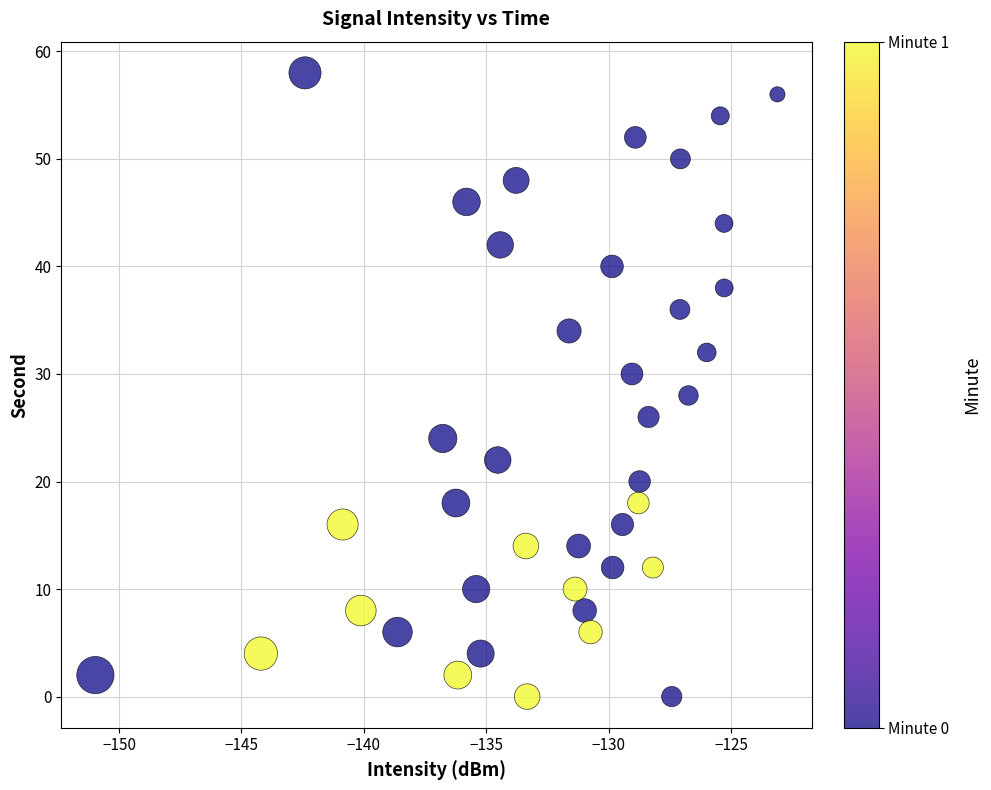

What is the range of Y values (max minus min)?

58